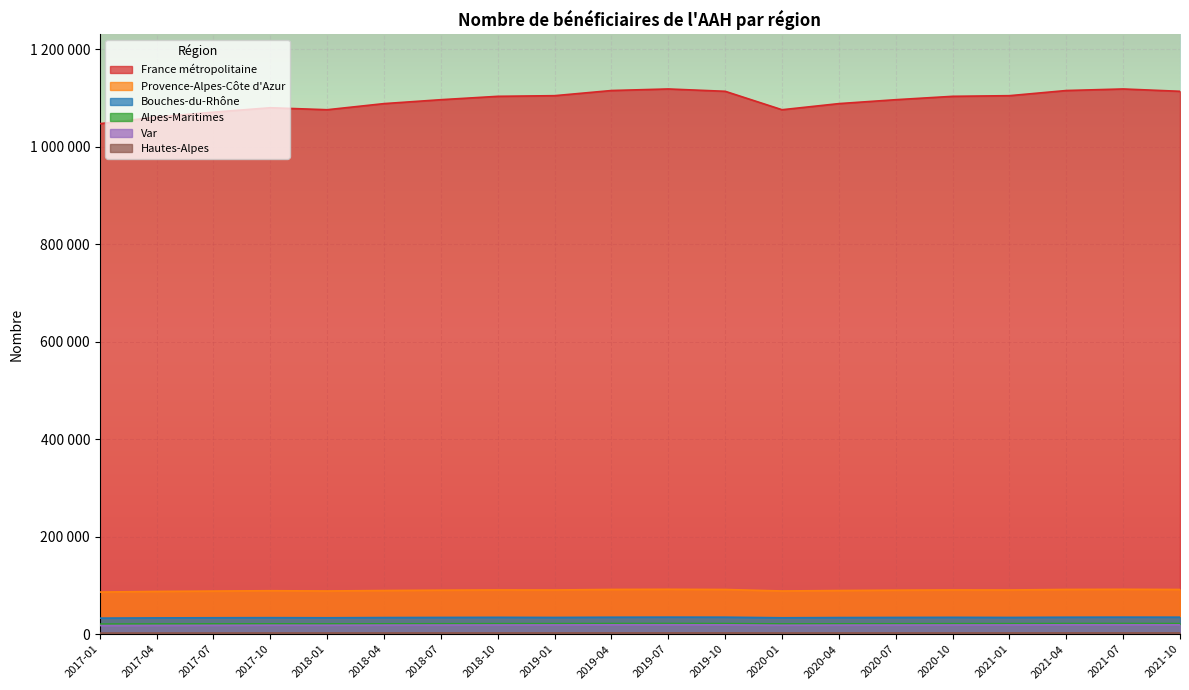

How many interior local peaks does the Var series have?

3